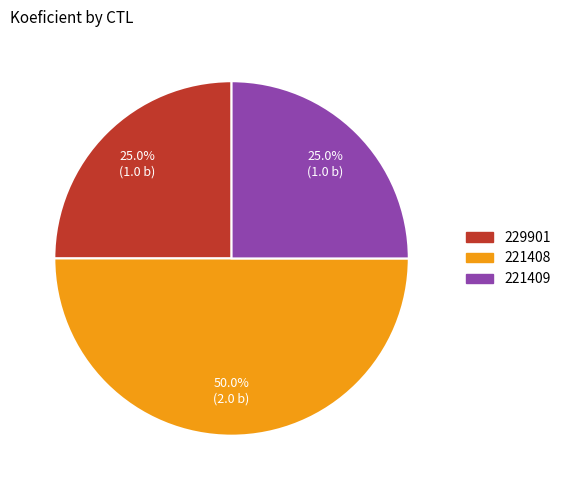

What is the total percentage of 221409 and 221408?

75.0%